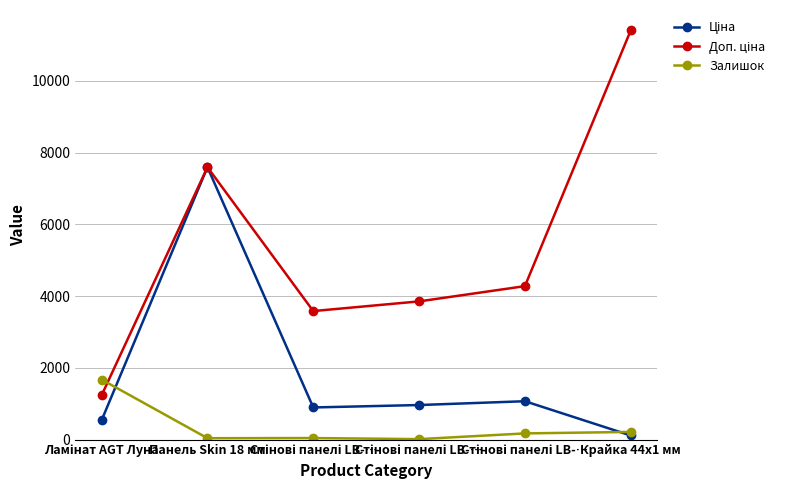

Where is the first local minimum for Ціна?

Стінові панелі LB-…